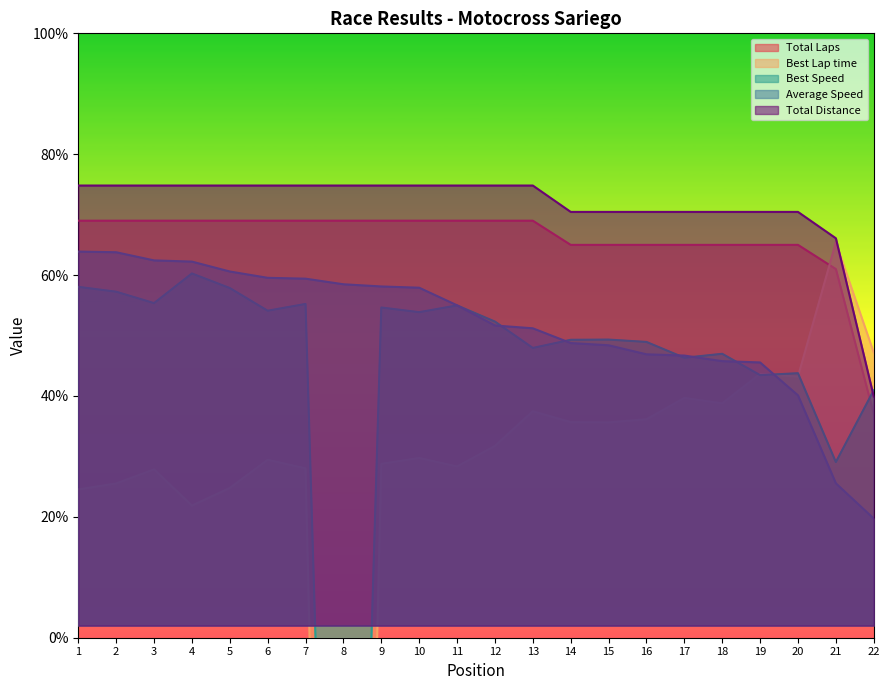

Does the chart have visible grid lines?

No